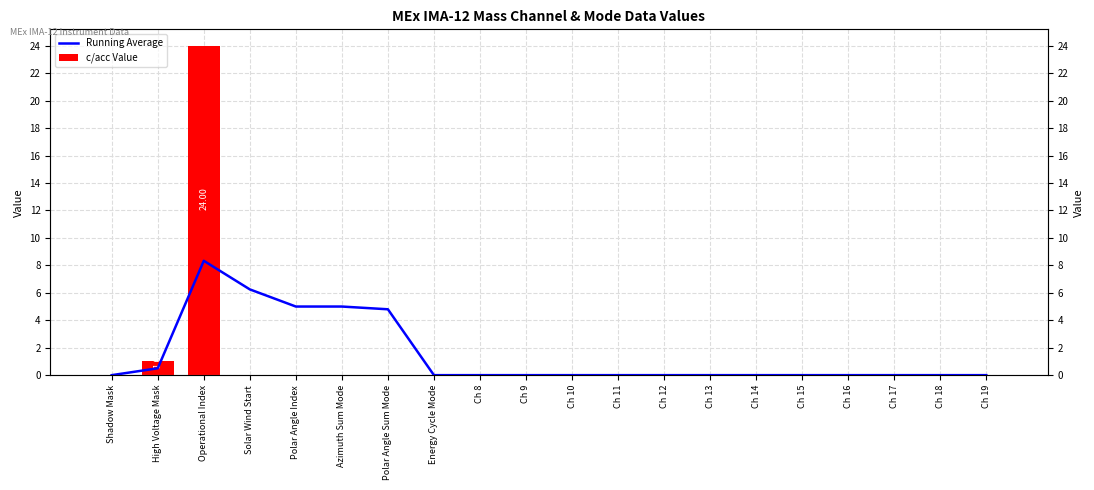

Rank the series at Polar Angle Sum Mode from lowest to highest value.

c/acc Value, Running Average